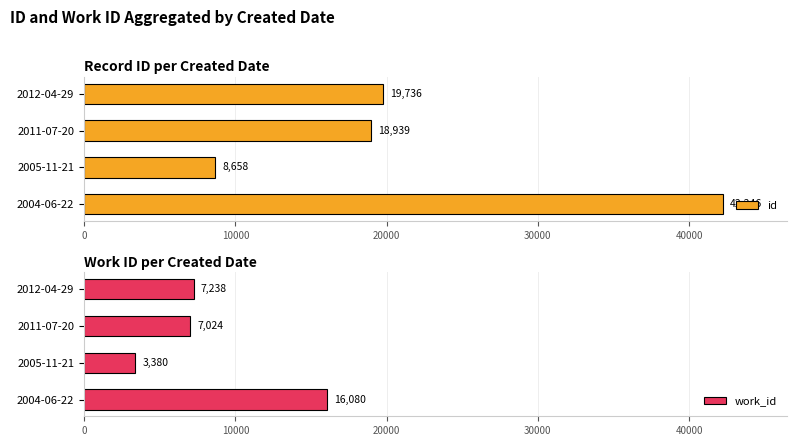

The work_id series shows 1088 at 10000. True or false?

False